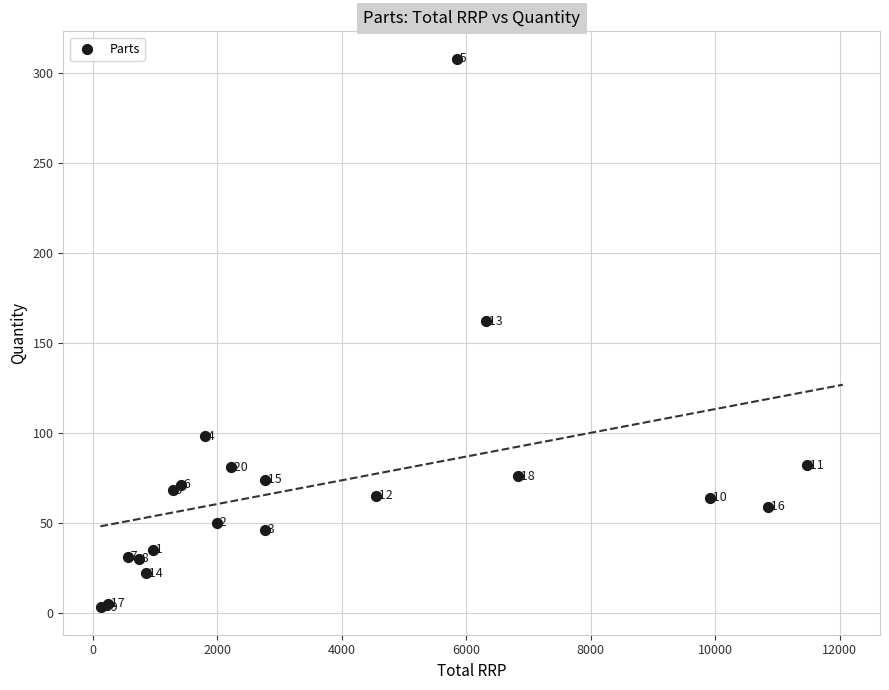

What Y value in the scatter plot is closest to 155?

162